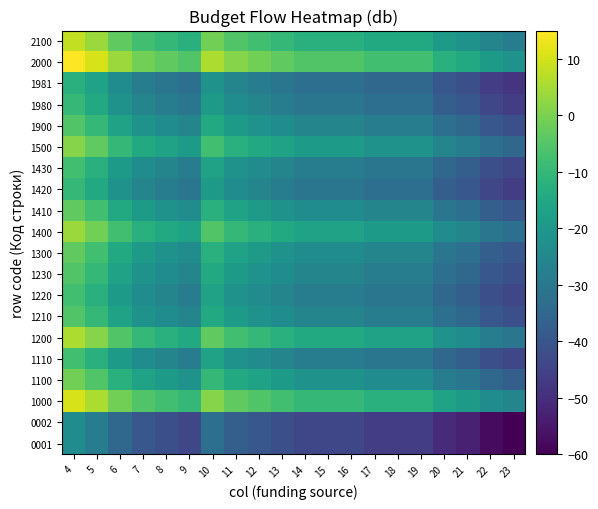

What is the total value across all series at 6?

-309.1